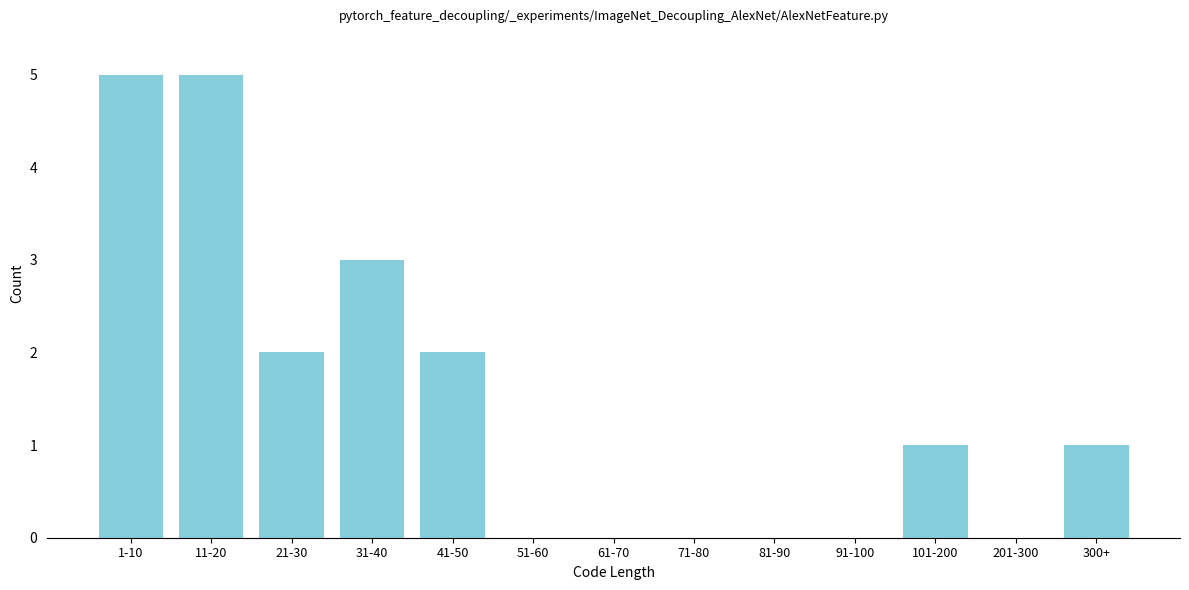

Reading left to right, what are all the values shown in this chart?

1-10=5	11-20=5	21-30=2	31-40=3	41-50=2	51-60=0	61-70=0	71-80=0	81-90=0	91-100=0	101-200=1	201-300=0	300+=1